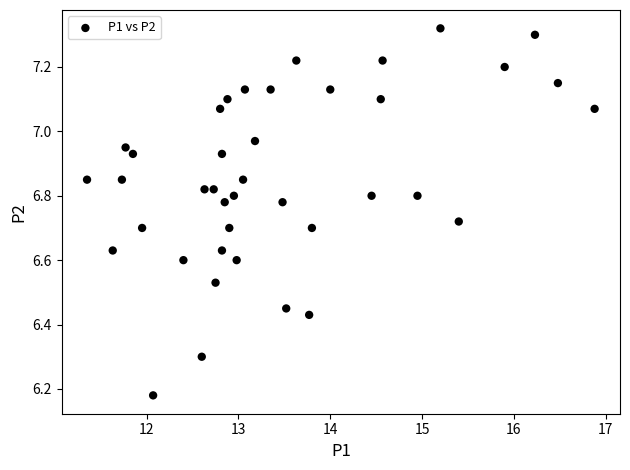

What is the range of X values (max minus min)?

5.5